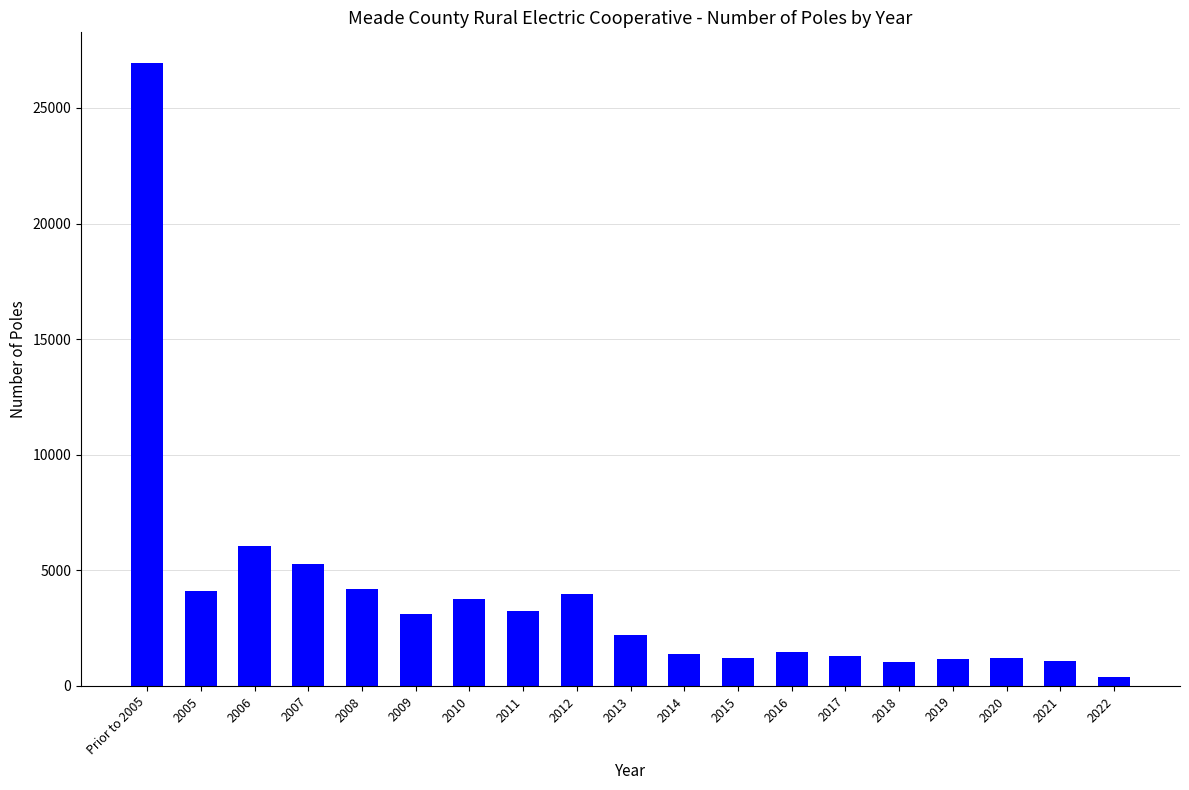

At which category does the chart reach its minimum across all series?

2022